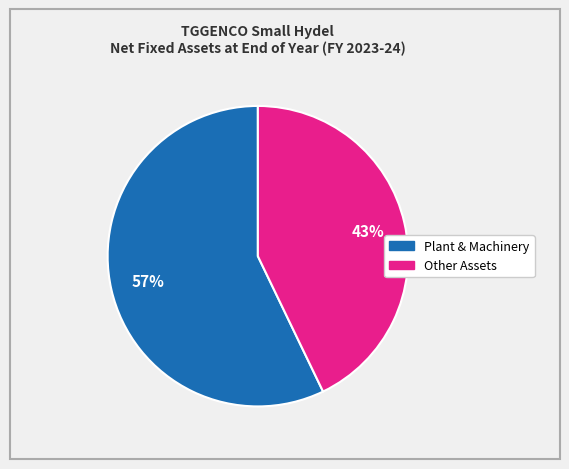

Does any single category account for the majority?

Yes